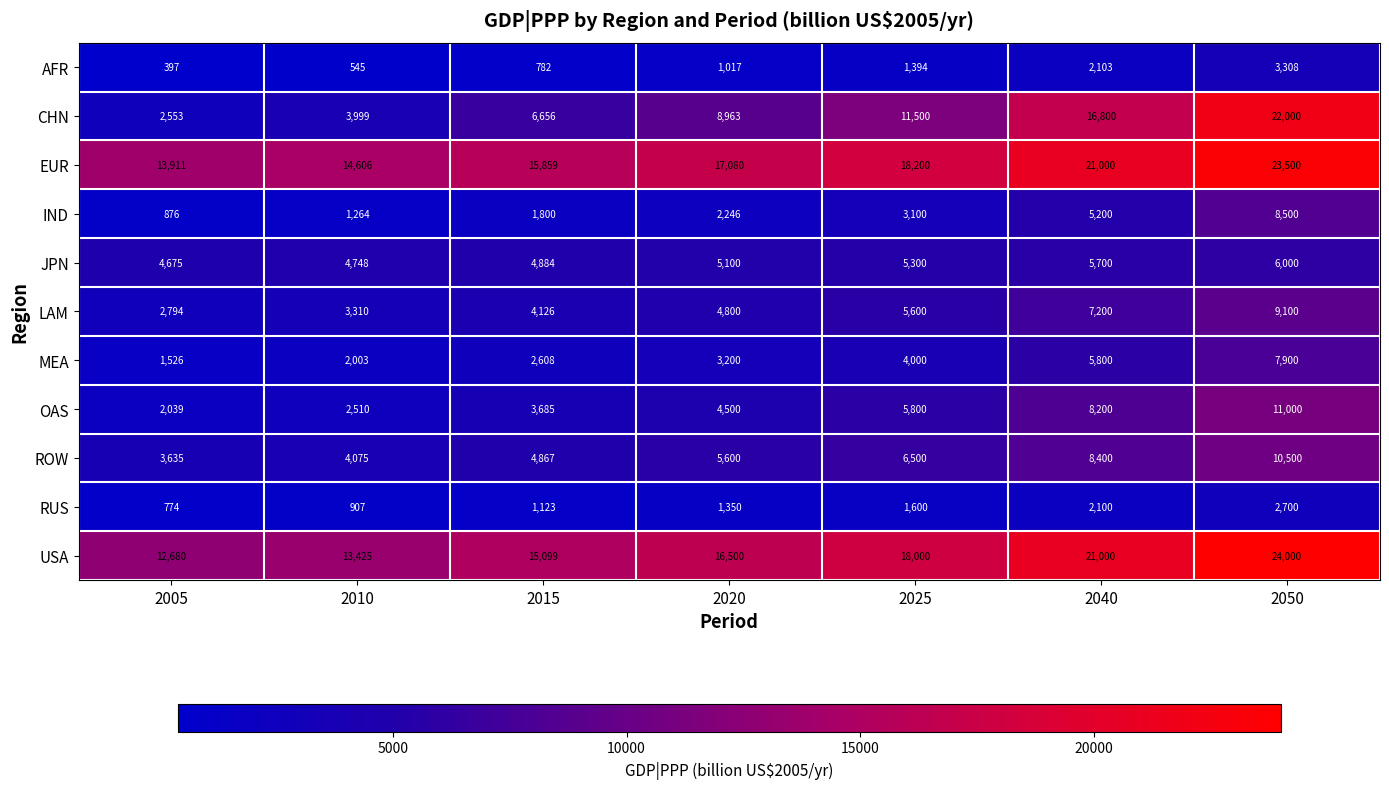

What is the sum of all CHN values?

72471